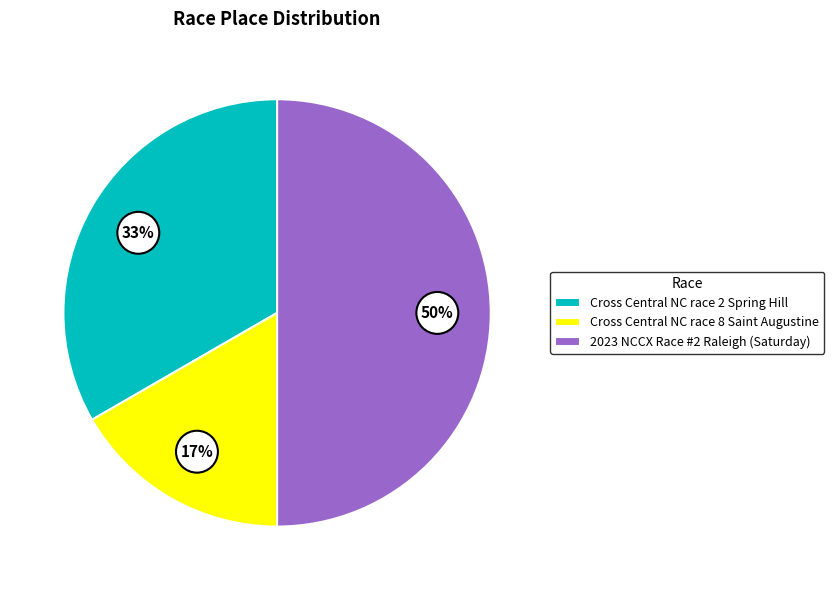

Which has a higher value, 2023 NCCX Race #2 Raleigh (Saturday) or Cross Central NC race 2 Spring Hill?

2023 NCCX Race #2 Raleigh (Saturday)